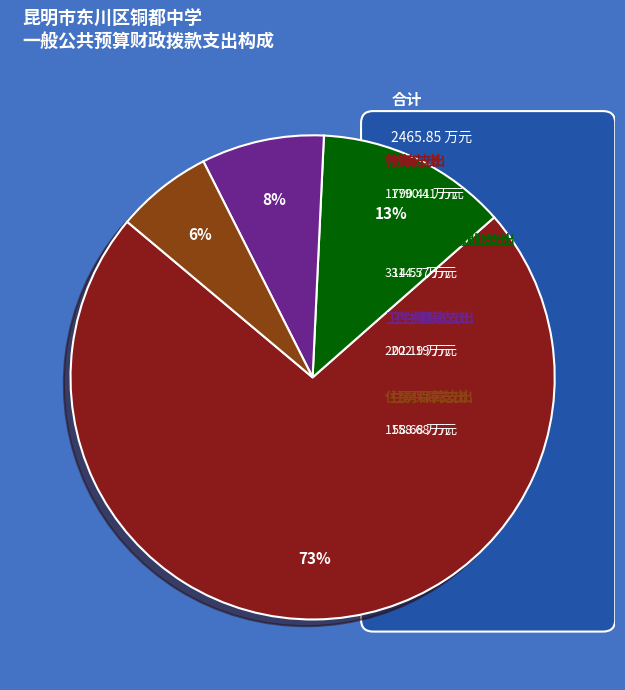

Which slice is the largest?

教育支出